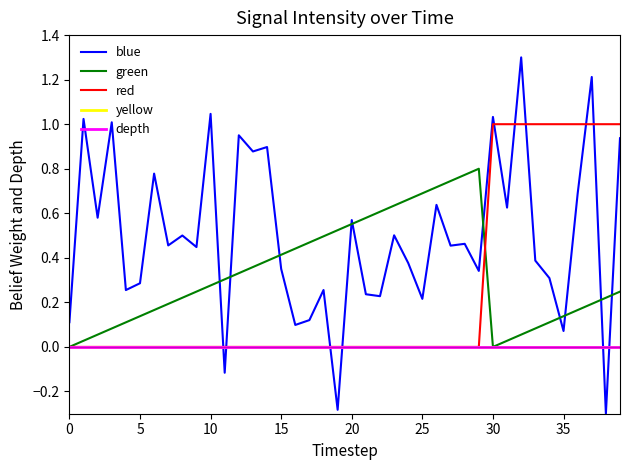

At which category is the sum across all series the highest?

37